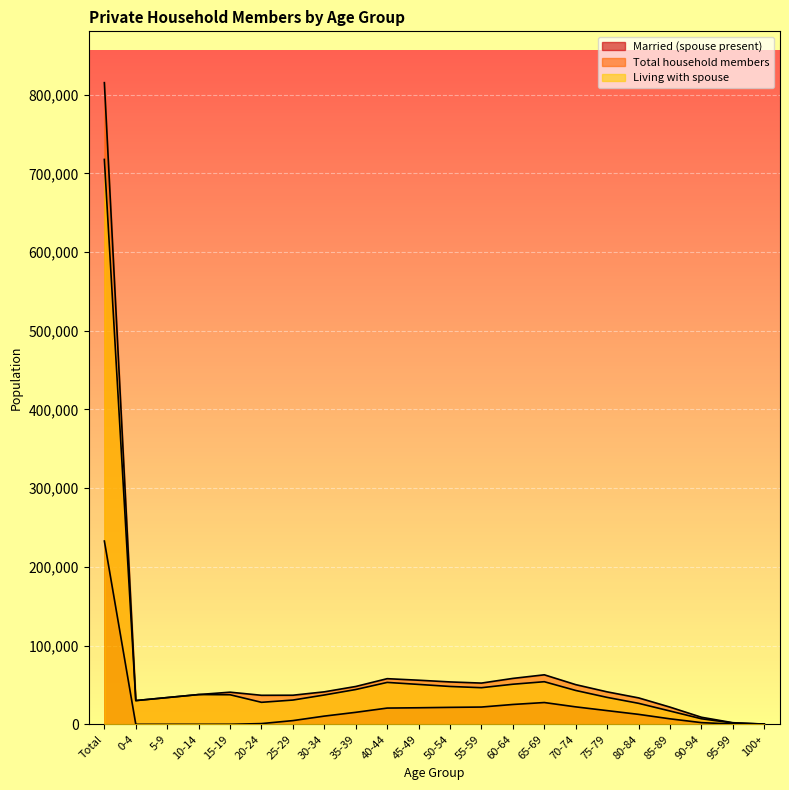

Is it true that Total household members equals 50405 at 70-74?

True